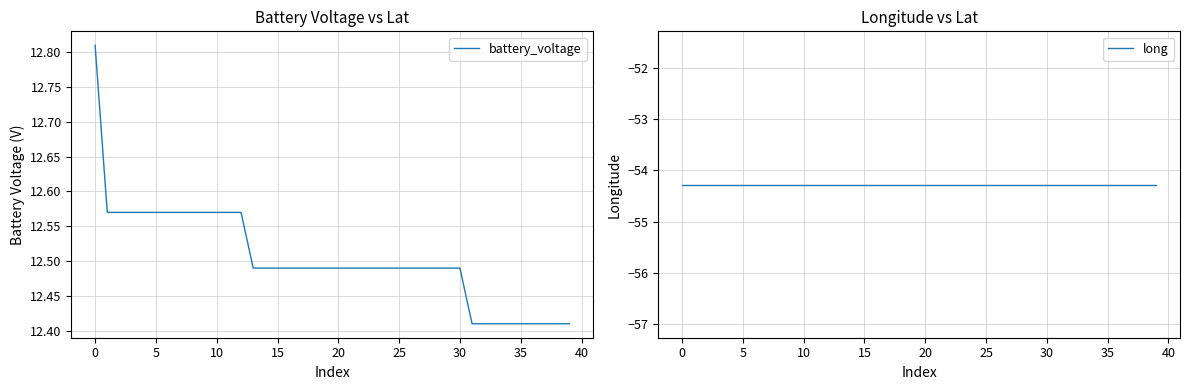

What is the sum of the long values at 28 and 32?

-108.5